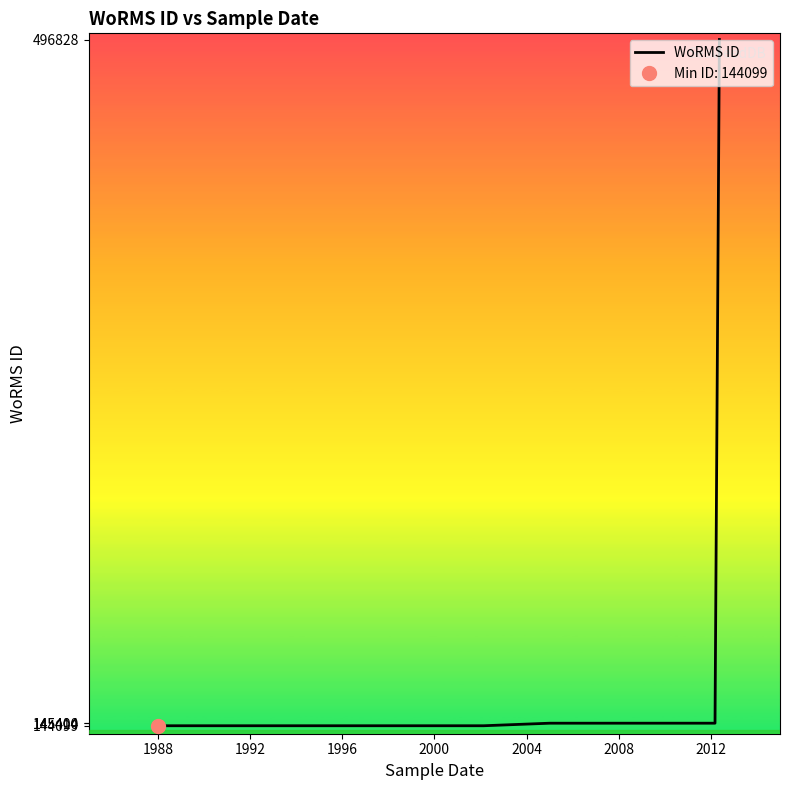

What is the ratio of the value at 1988 to the value at 1992?

1.0